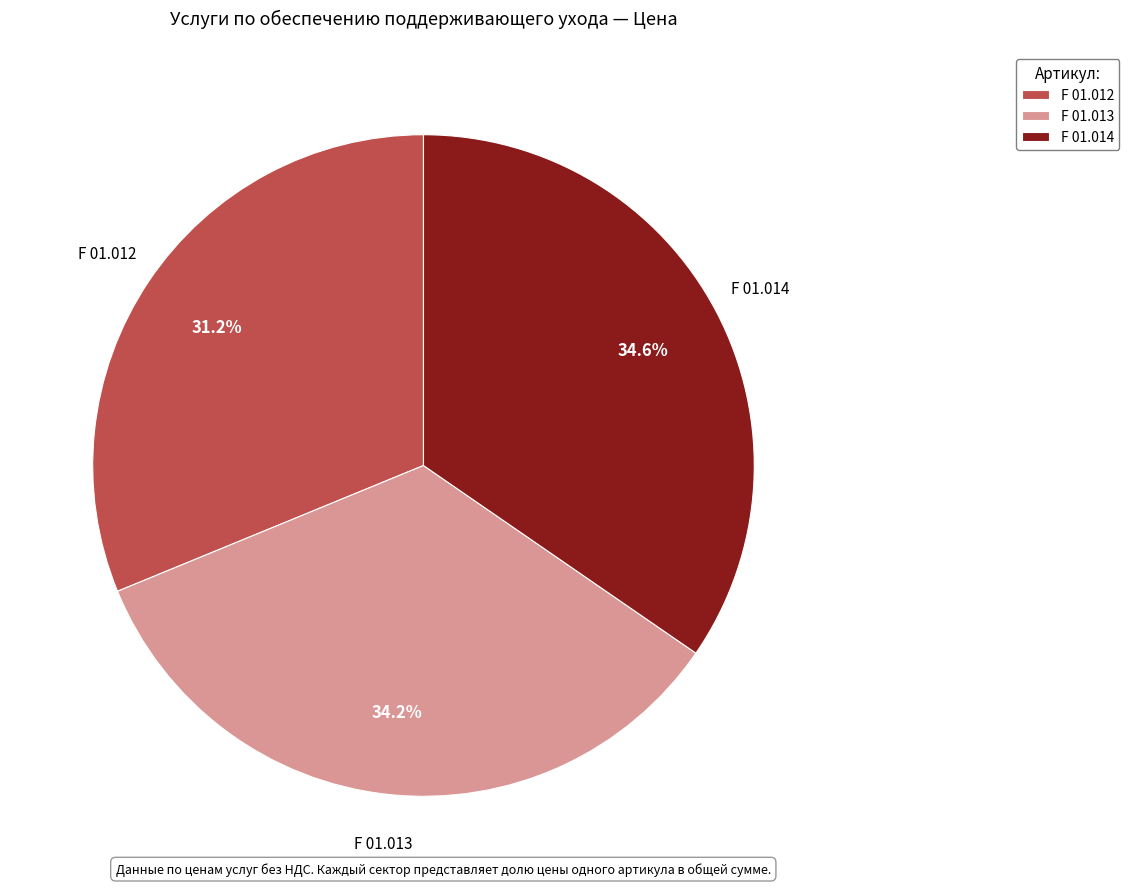

To the nearest percent, what percentage of the pie is F 01.013?

34%